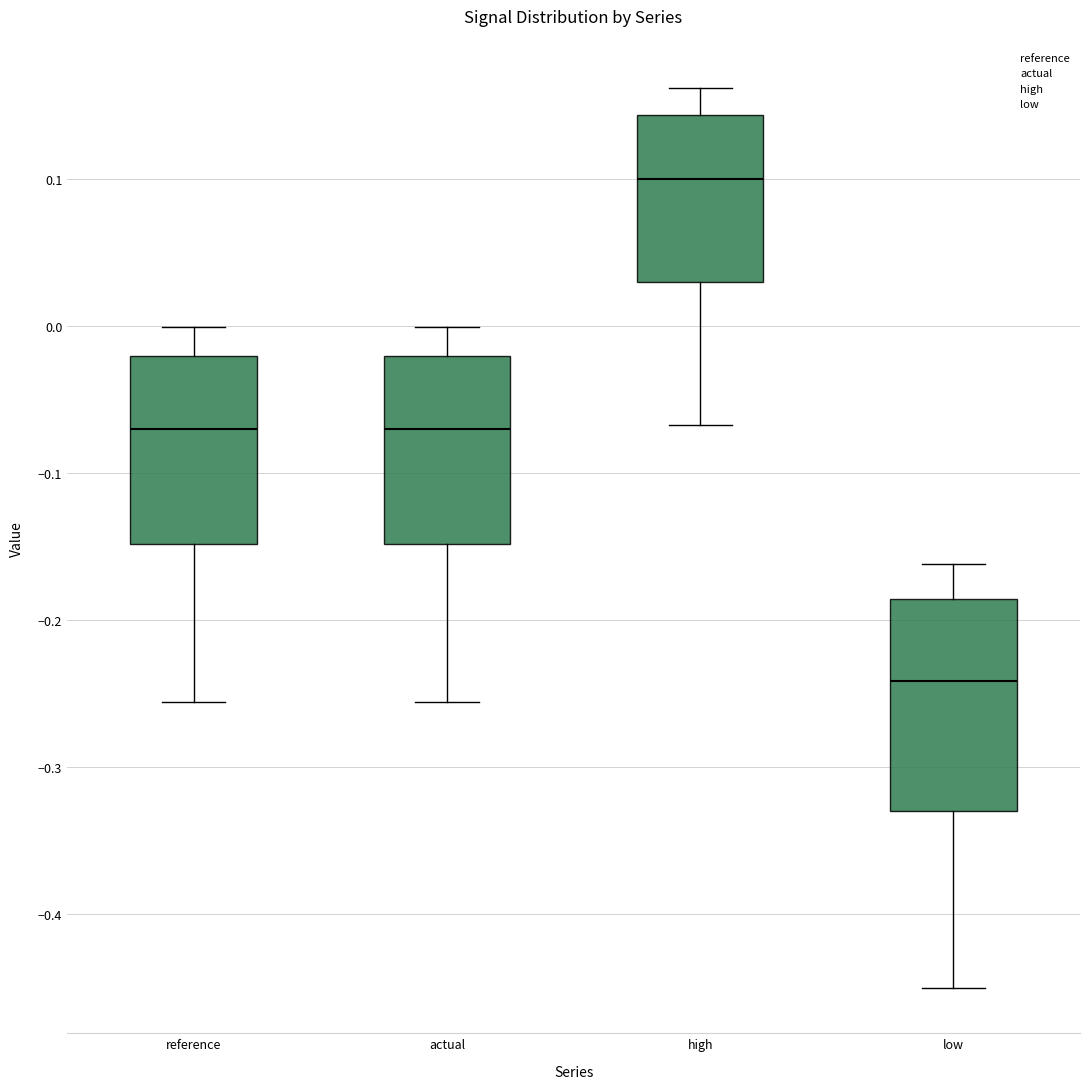

Reading left to right, transcribe this box plot: for each box, give where its median line is, the range the box spans, and where its two whiskers end, as read against the y-axis. The values are not printed on the chart, so give them approximately, as read against the axis.

reference: median -0.07, box -0.15 to -0.02, whiskers -0.26 to 0.00
actual: median -0.07, box -0.15 to -0.02, whiskers -0.26 to 0.00
high: median 0.10, box 0.03 to 0.14, whiskers -0.07 to 0.16
low: median -0.24, box -0.33 to -0.19, whiskers -0.45 to -0.16